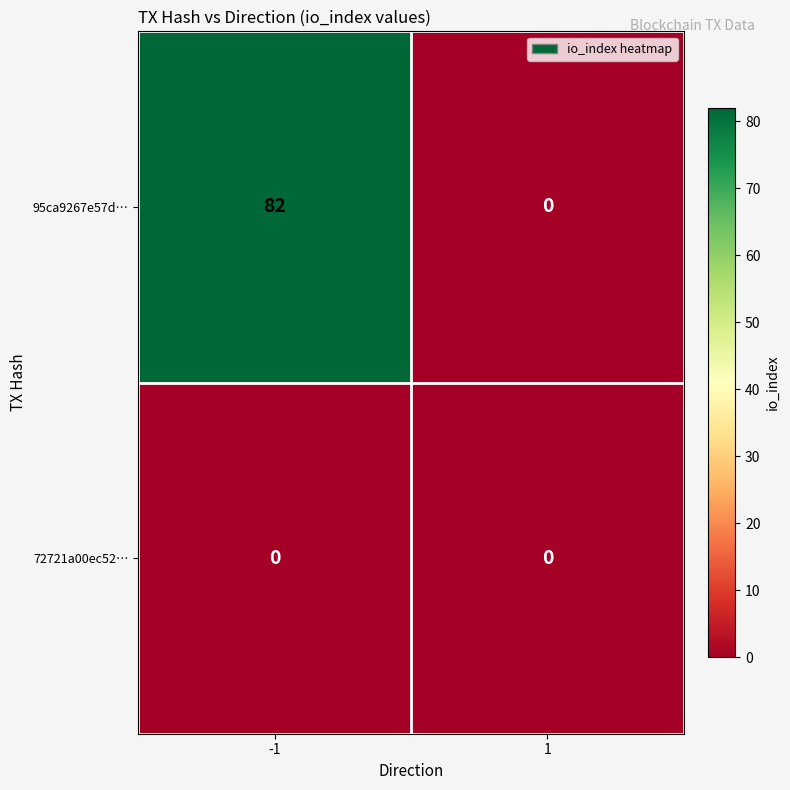

Is it true that 72721a00ec52… equals 0 at -1?

True